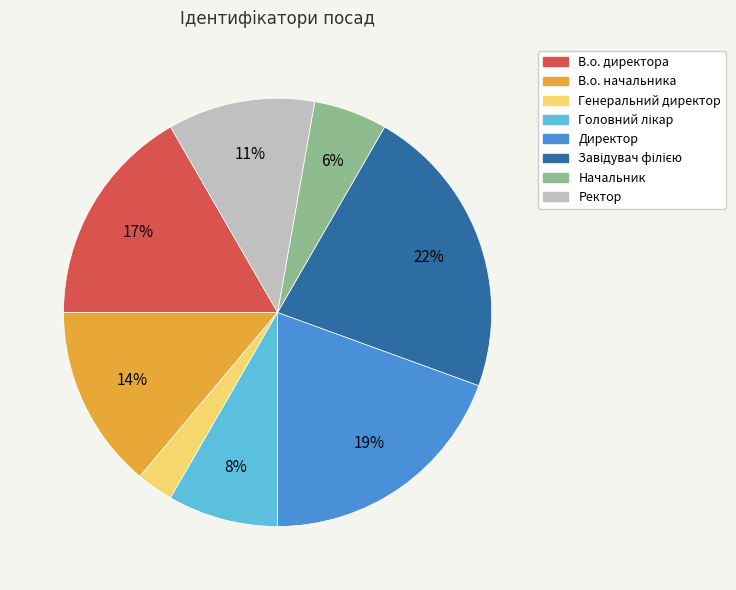

What is the smallest slice in the pie chart?

Генеральний директор